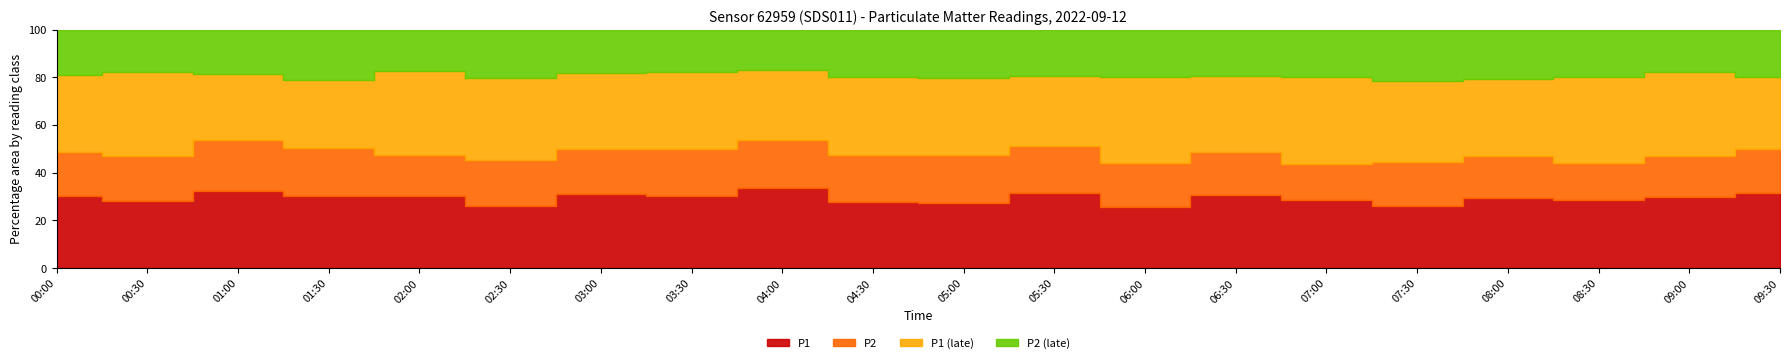

How many values in the P1 series are below 12?

10